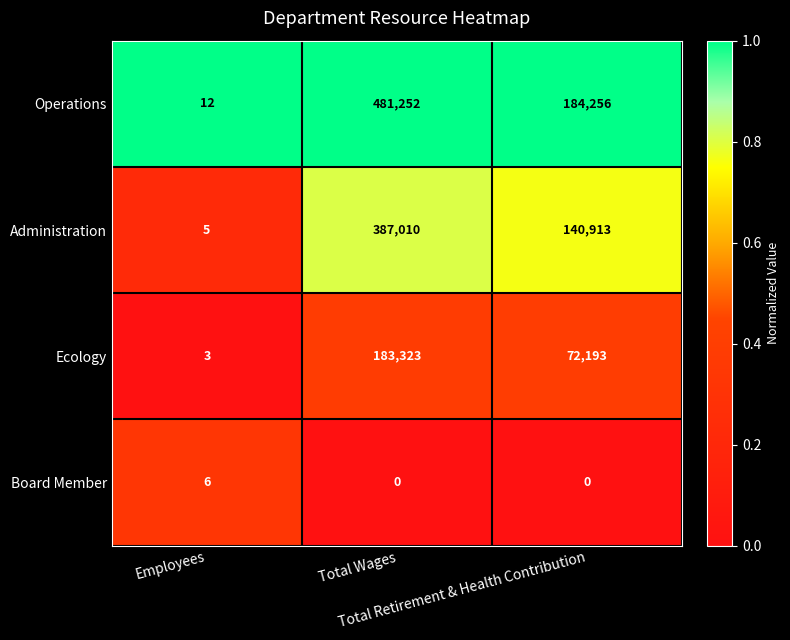

What is the minimum value for Ecology?

3